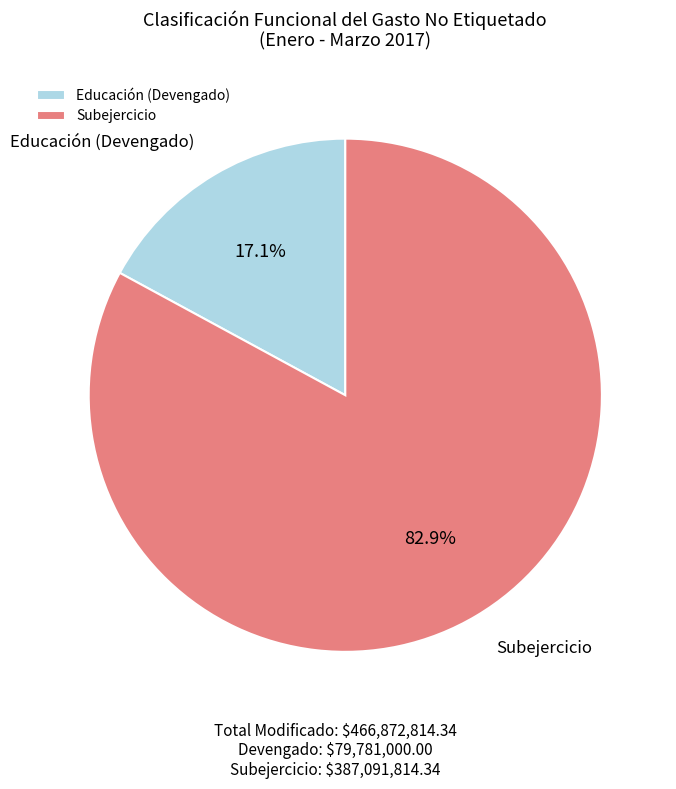

Which category accounts for the majority?

Subejercicio